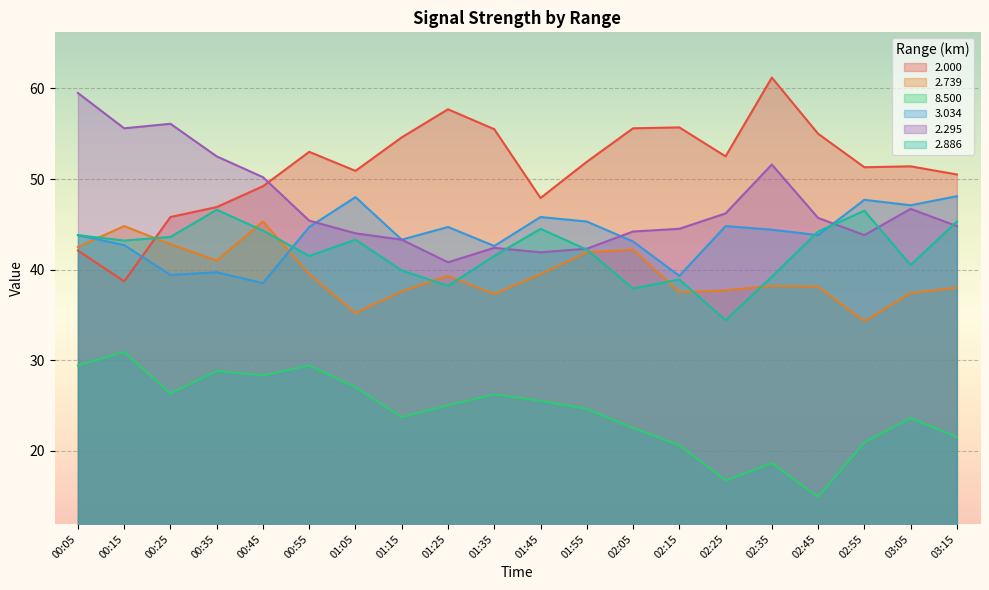

How many lines are shown in the chart?

6